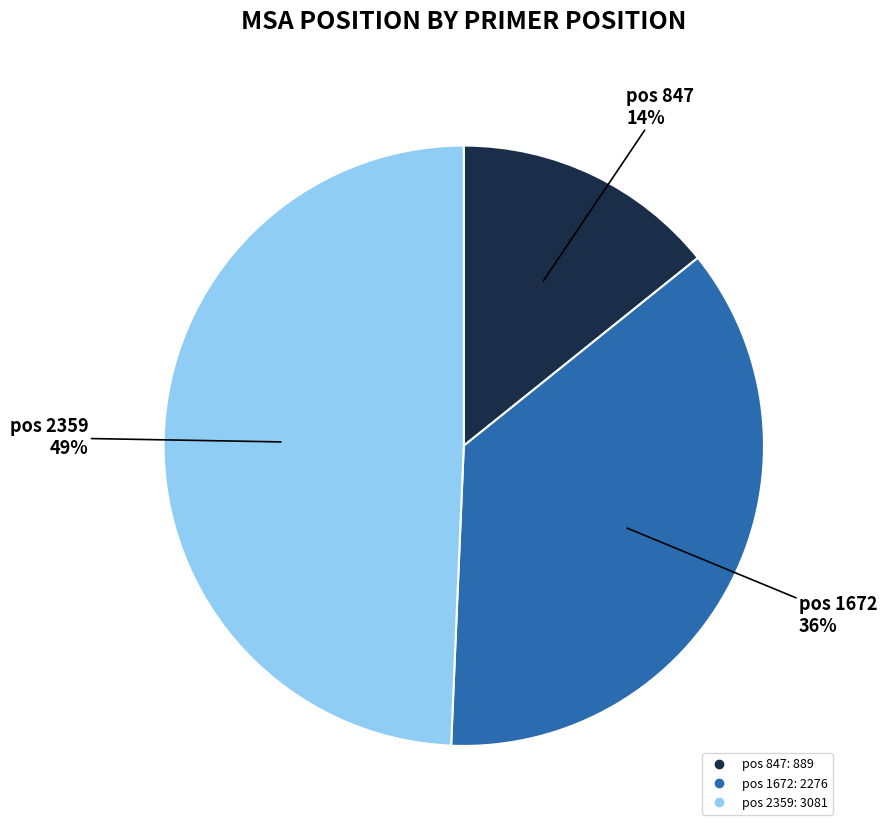

How many slices are in this pie chart?

3